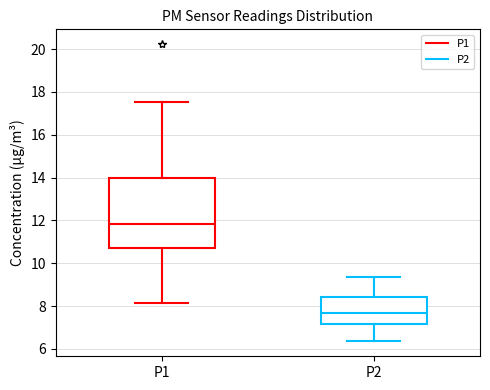

Which box's median line is the lowest?

P2